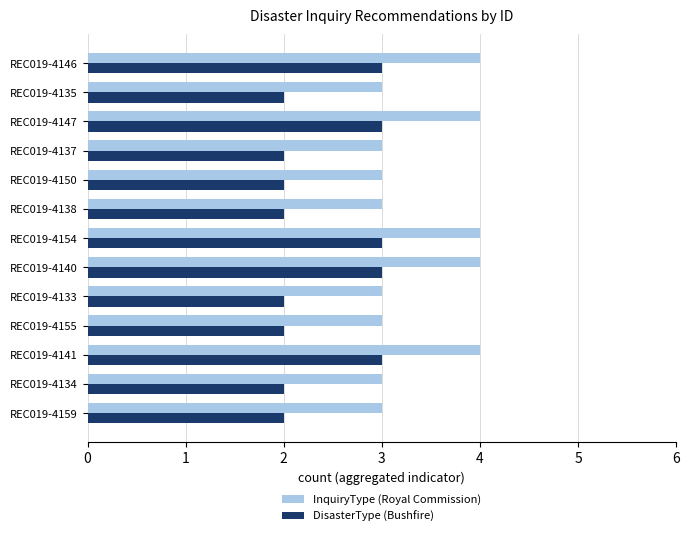

What is the minimum value shown in the chart?

2